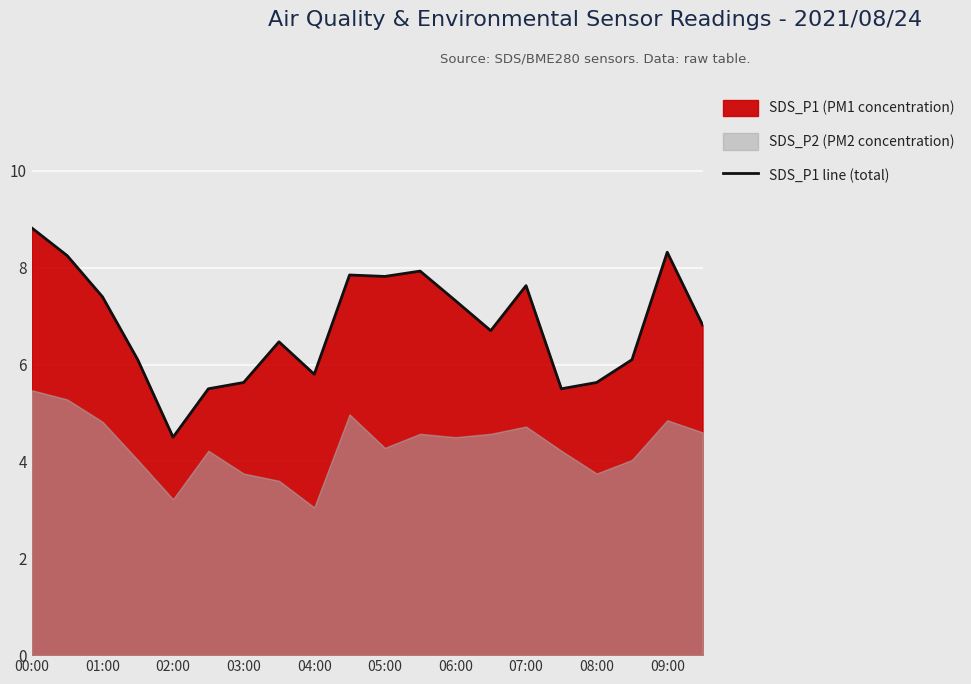

What is the lowest value of the SDS_P1 line (total) series?

4.5